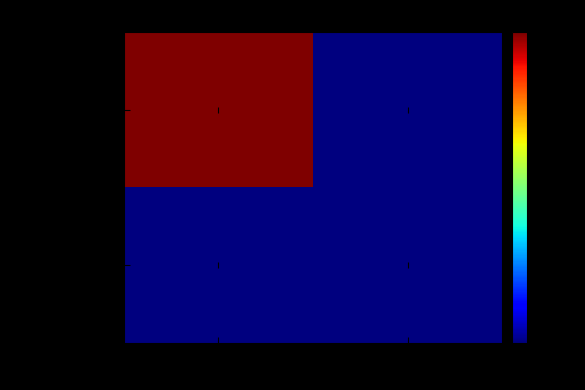

Which has a higher value, -1 or 1?

-1